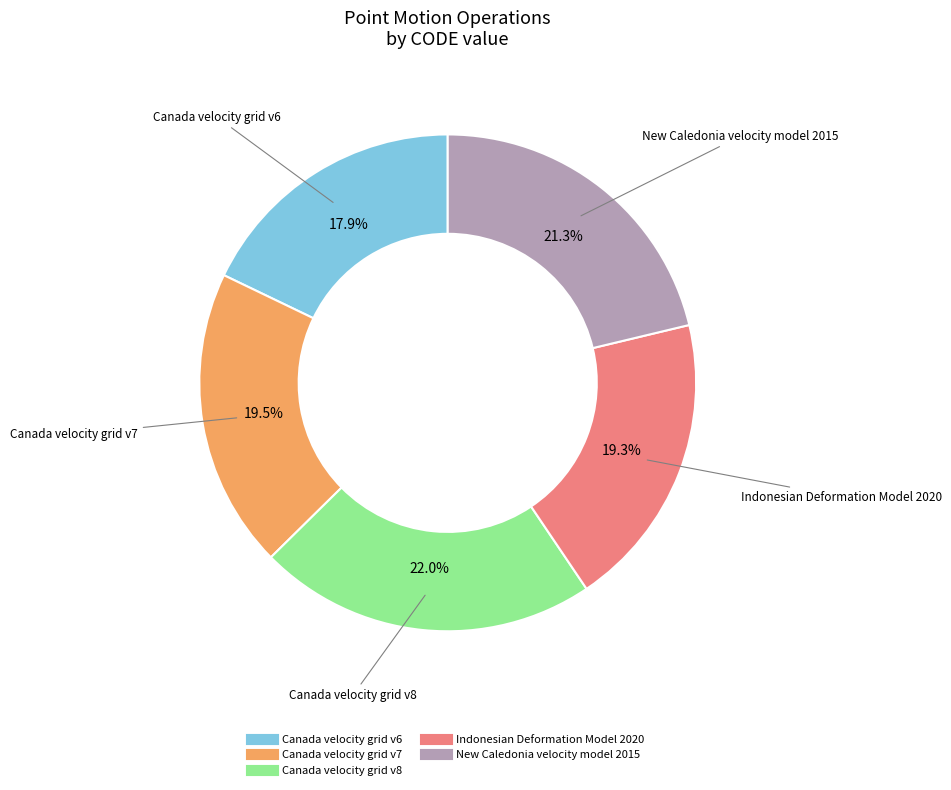

Does Canada velocity grid v6 account for over 50% of the chart?

No